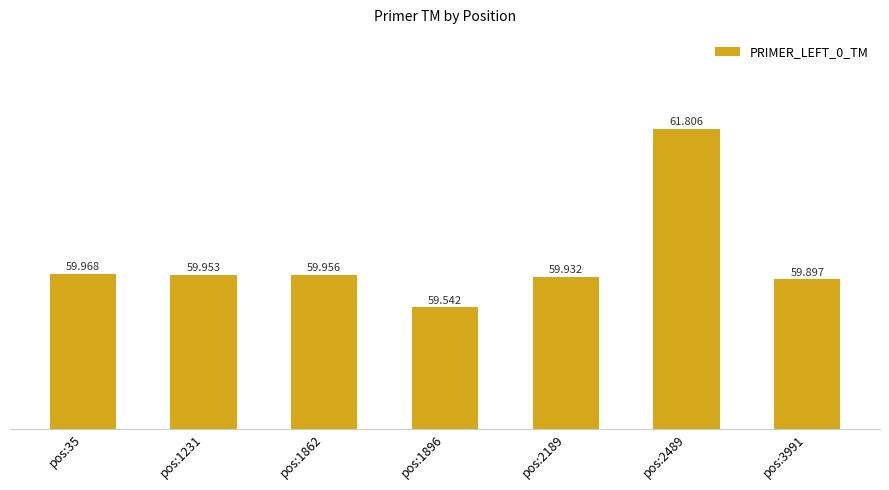

What is the sum of all values?

421.1